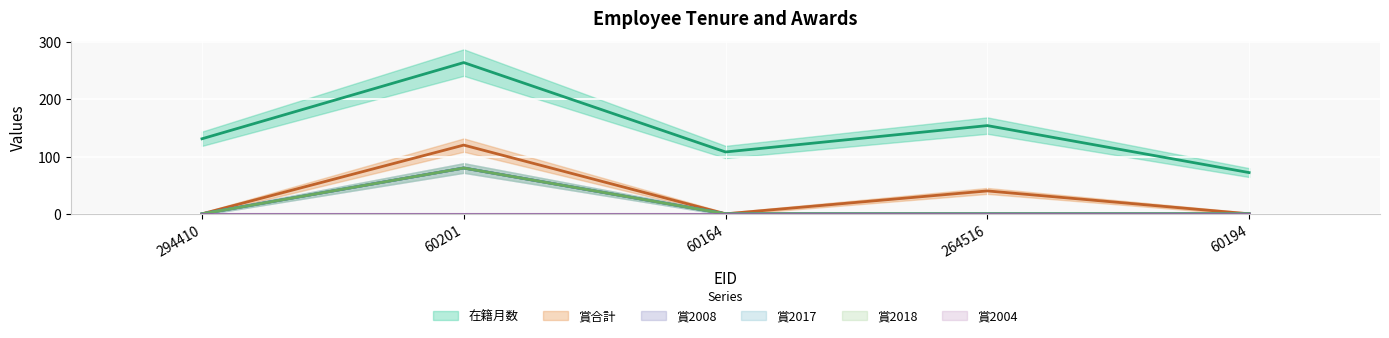

Which series has the largest total across all categories?

在籍月数